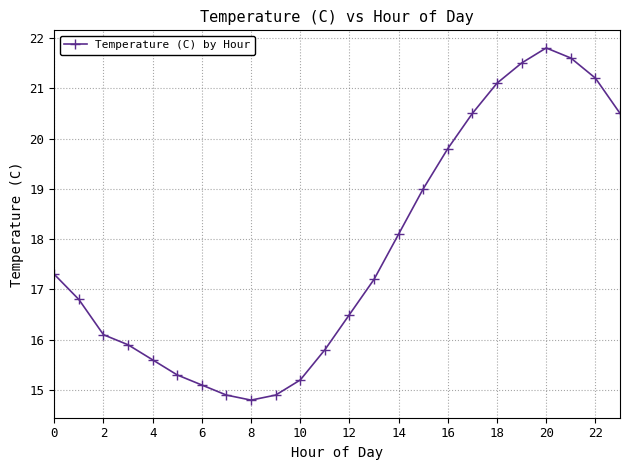

What is the sum of all values?

426.5